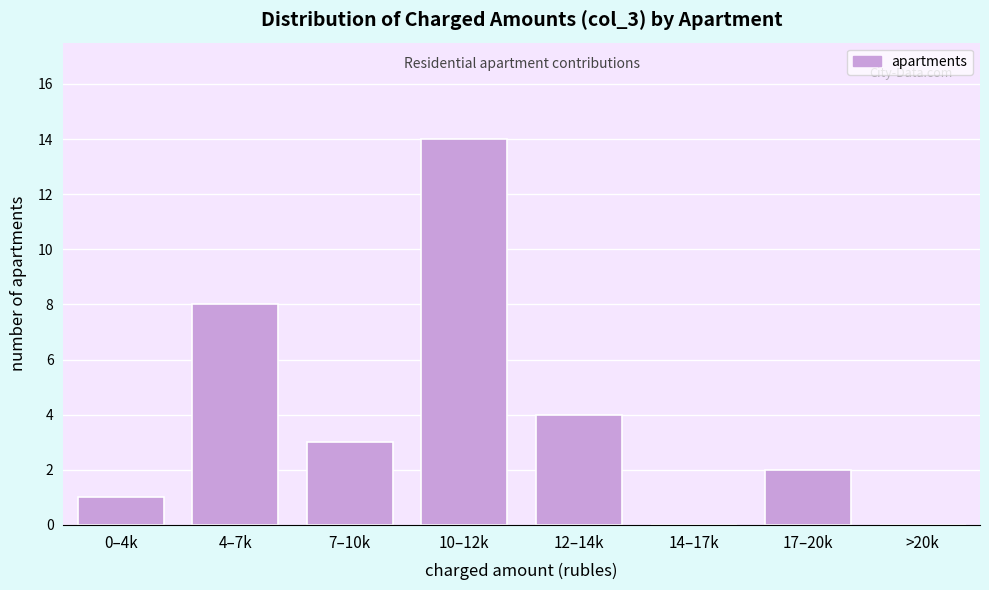

Reading left to right, what are all the values shown in this chart?

0–4k=1	4–7k=8	7–10k=3	10–12k=14	12–14k=4	14–17k=0	17–20k=2	>20k=0